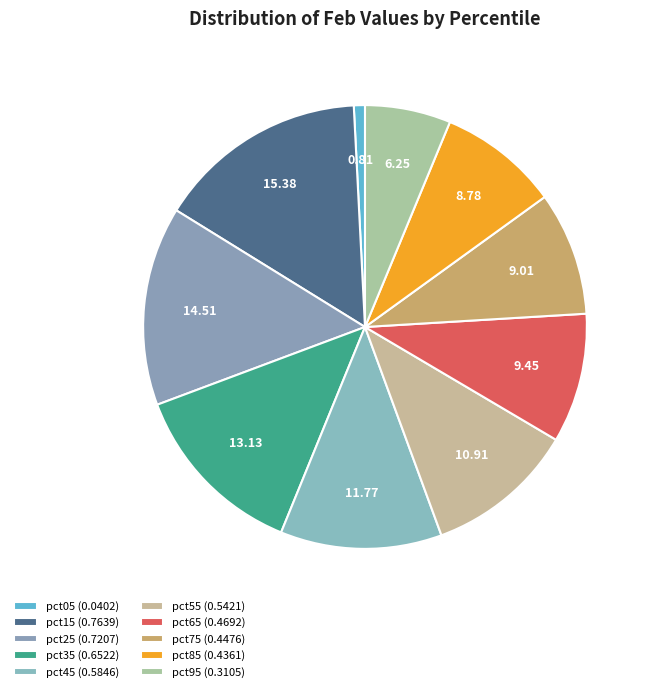

Does pct85 account for over 50% of the chart?

No